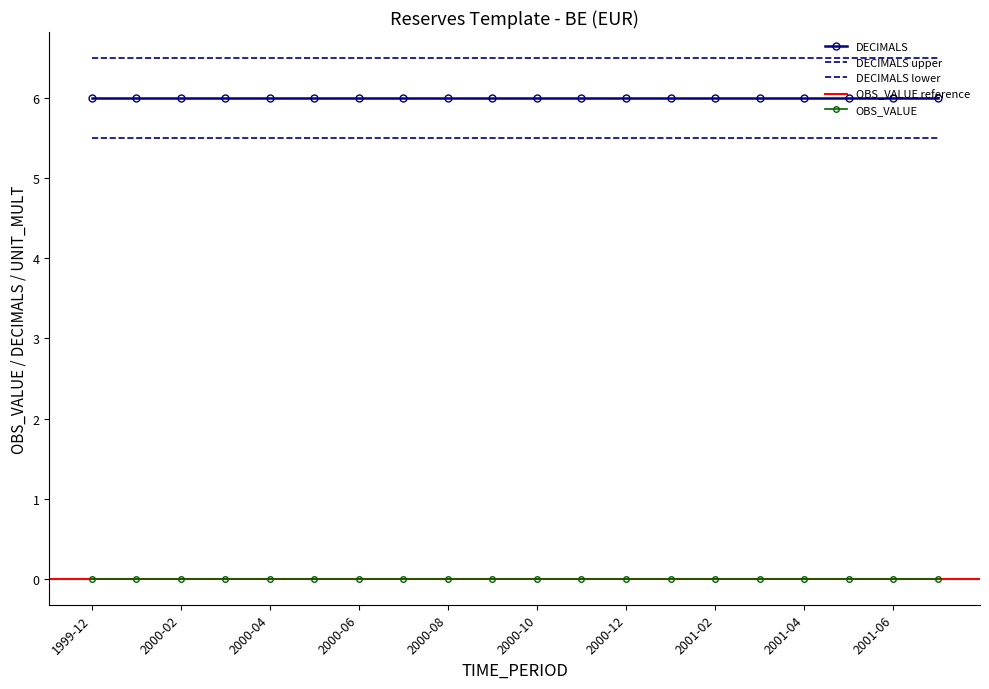

Reading left to right, transcribe all the data shown in this chart.

OBS_VALUE: 0	0	0	0	0	0	0	0	0	0	0	0	0	0	0	0	0	0	0	0
DECIMALS: 6	6	6	6	6	6	6	6	6	6	6	6	6	6	6	6	6	6	6	6
UNIT_MULT: 6	6	6	6	6	6	6	6	6	6	6	6	6	6	6	6	6	6	6	6